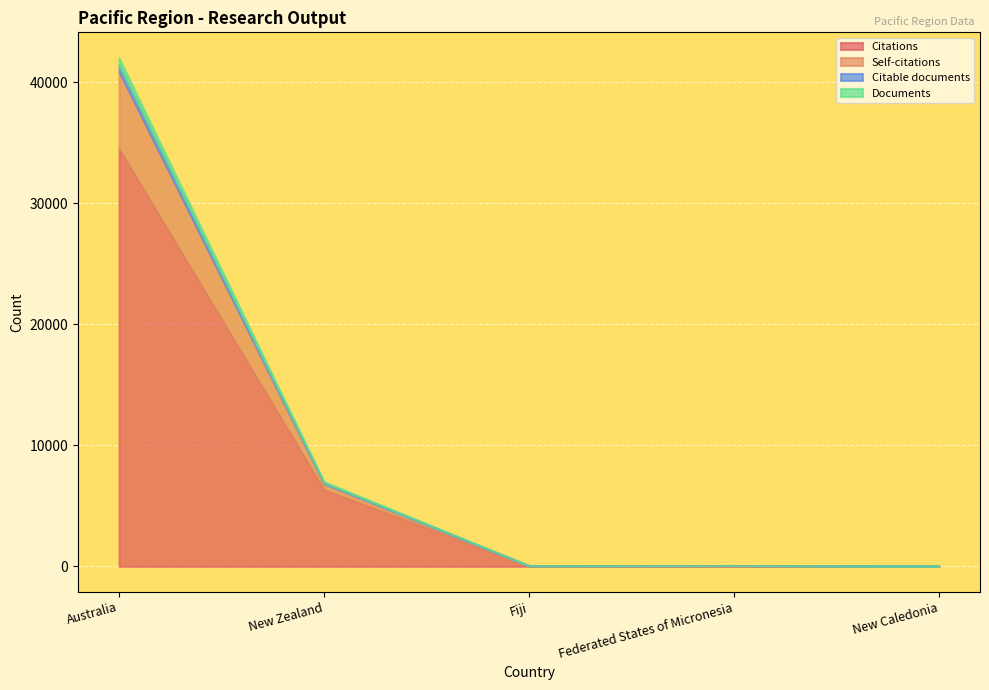

What position from the left is Fiji?

3